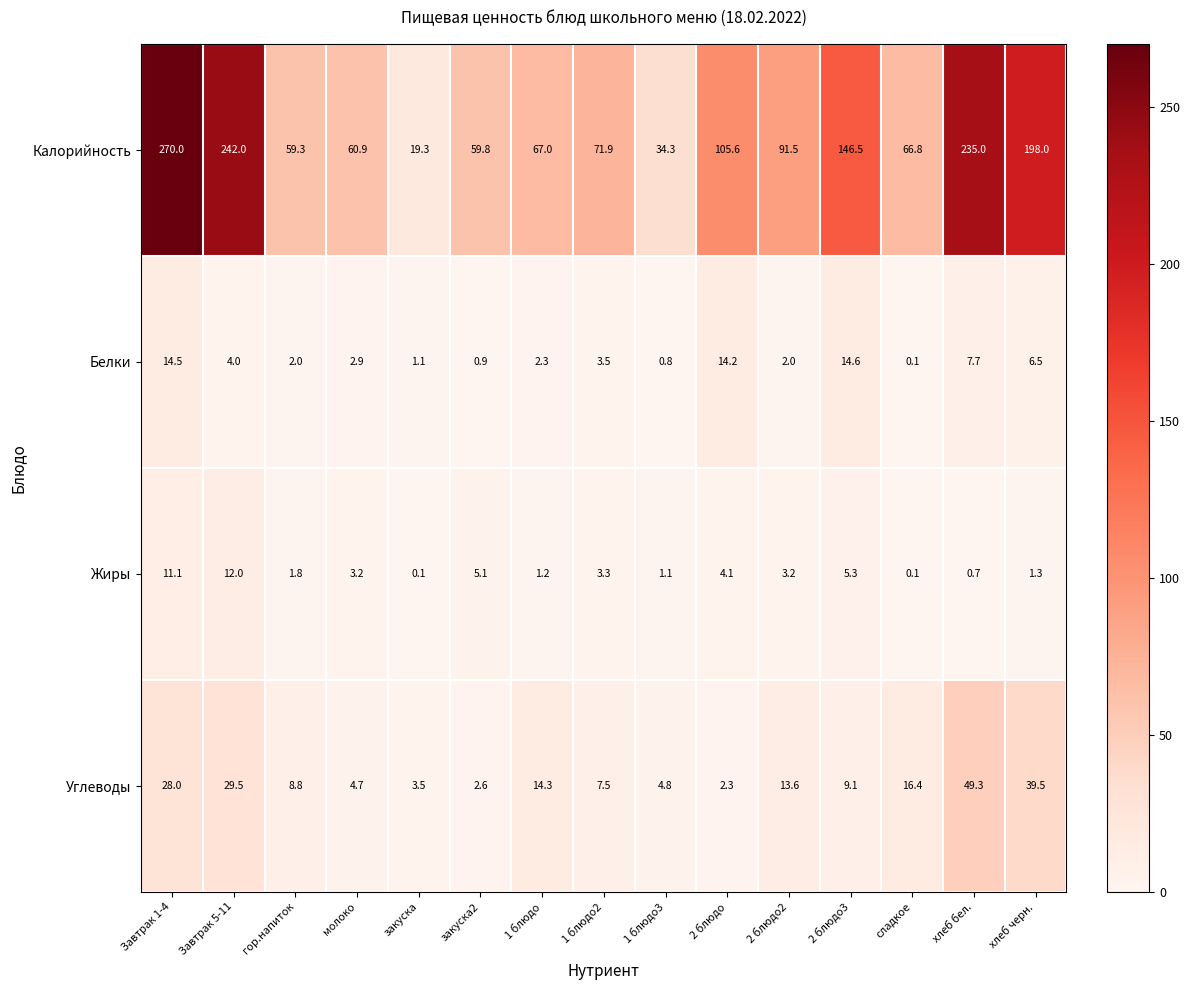

Between Завтрак 5-11 and 2 блюдо2, which series saw the biggest shift?

Калорийность